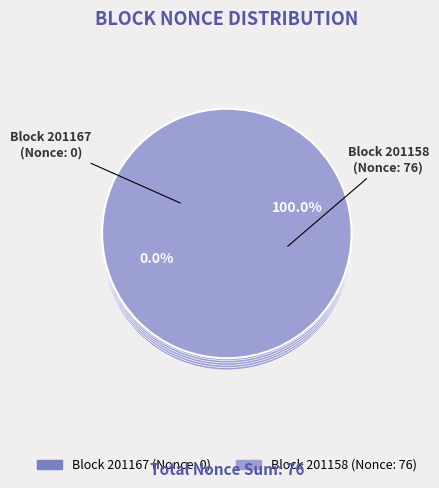

Which slice represents more than half of the pie?

201158 (Nonce: 76)